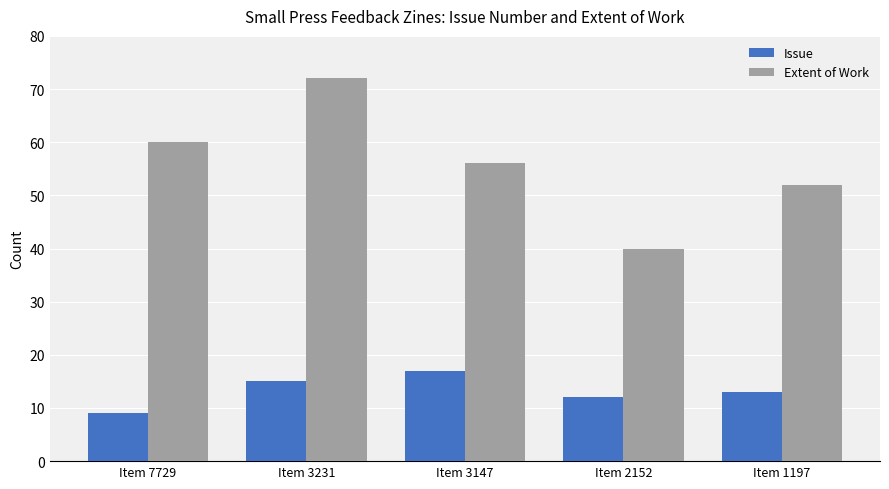

Which series has the largest total across all categories?

Extent of Work